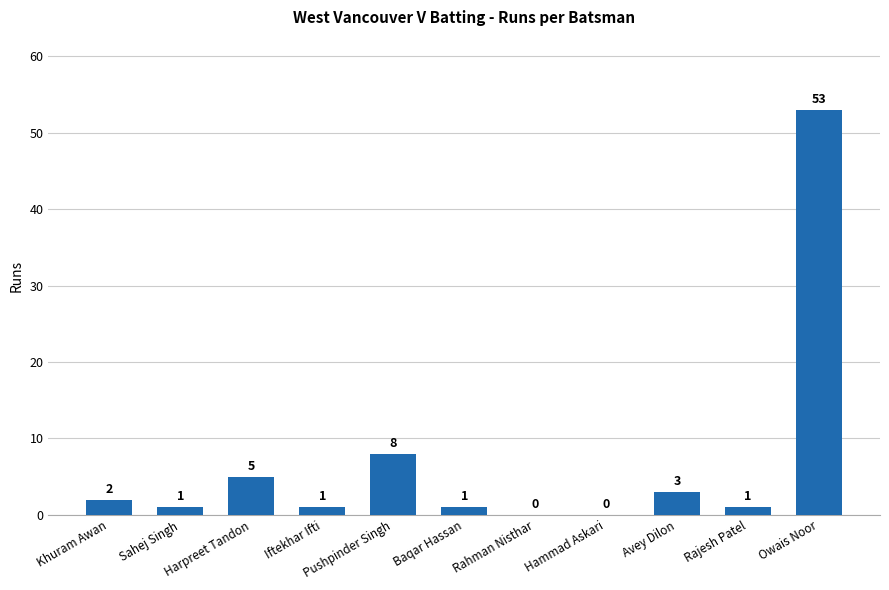

Reading left to right, list all the values displayed in this chart.

Khuram Awan=2	Sahej Singh=1	Harpreet Tandon=5	Iftekhar Ifti=1	Pushpinder Singh=8	Baqar Hassan=1	Rahman Nisthar=0	Hammad Askari=0	Avey Dilon=3	Rajesh Patel=1	Owais Noor=53